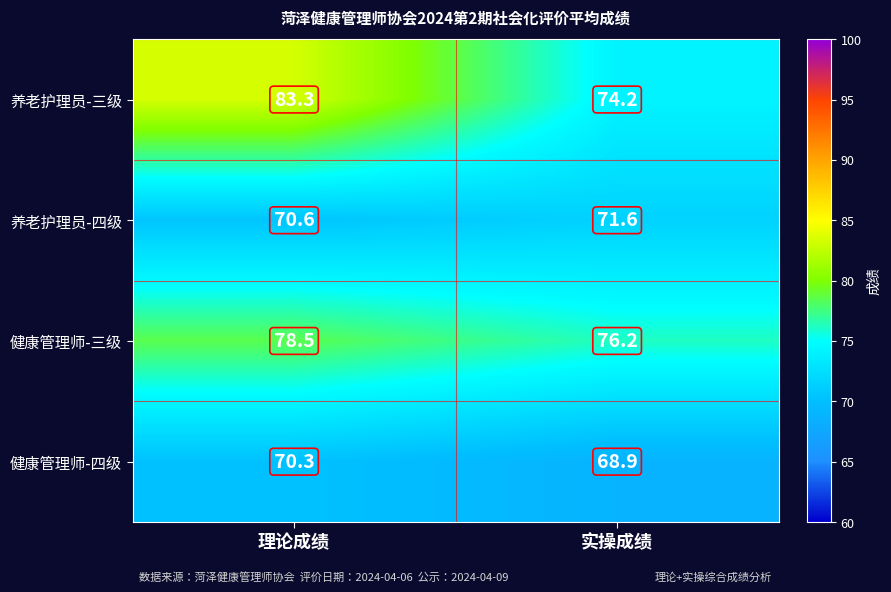

Reading left to right, list all the values displayed in this chart.

养老护理员-三级: 理论成绩=83.3	实操成绩=74.2
养老护理员-四级: 理论成绩=70.6	实操成绩=71.6
健康管理师-三级: 理论成绩=78.5	实操成绩=76.2
健康管理师-四级: 理论成绩=70.3	实操成绩=68.9